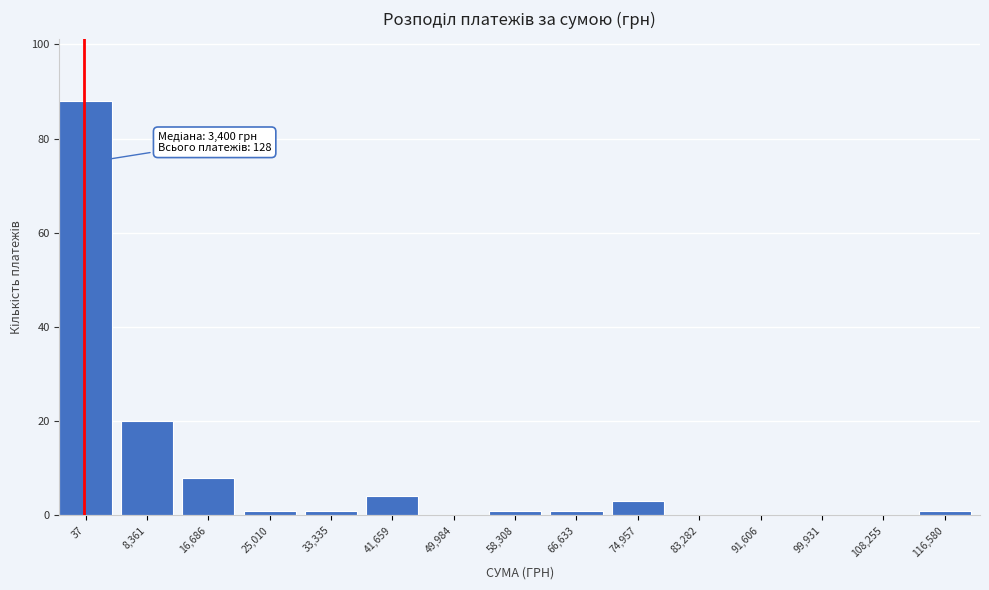

Reading right to left, list all the values displayed in this chart.

116,580=1	108,255=0	99,931=0	91,606=0	83,282=0	74,957=3	66,633=1	58,308=1	49,984=0	41,659=4	33,335=1	25,010=1	16,686=8	8,361=20	37=88